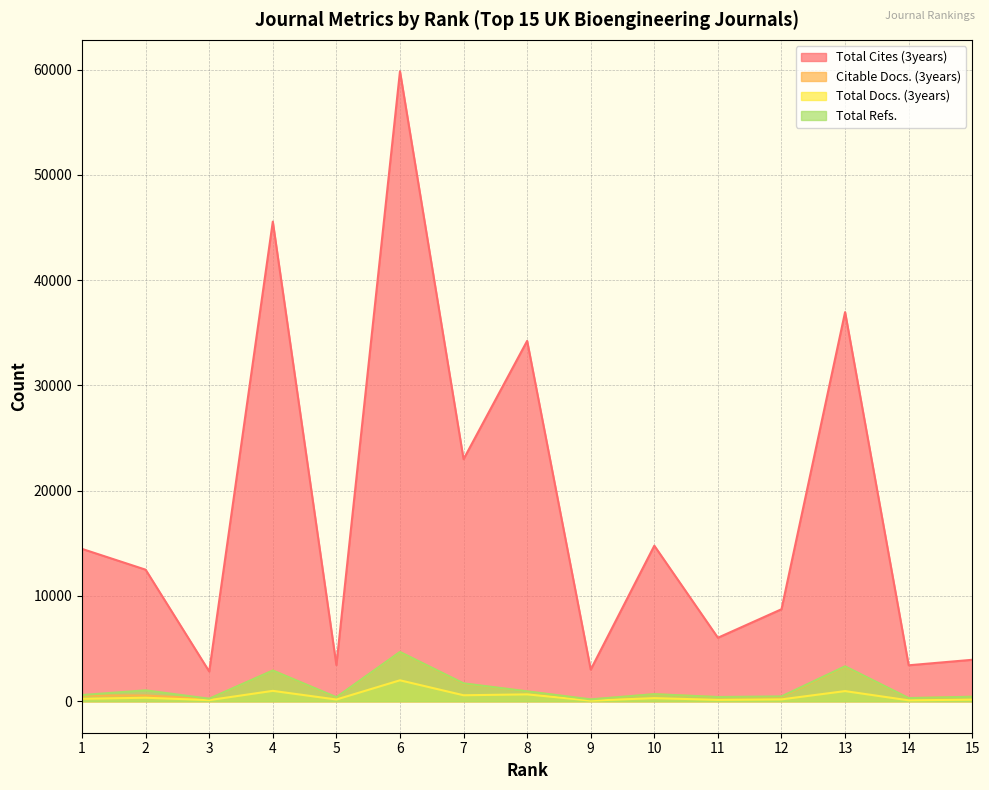

What is the difference between the second highest and minimum values in the Citable Docs. (3years) series?

3122